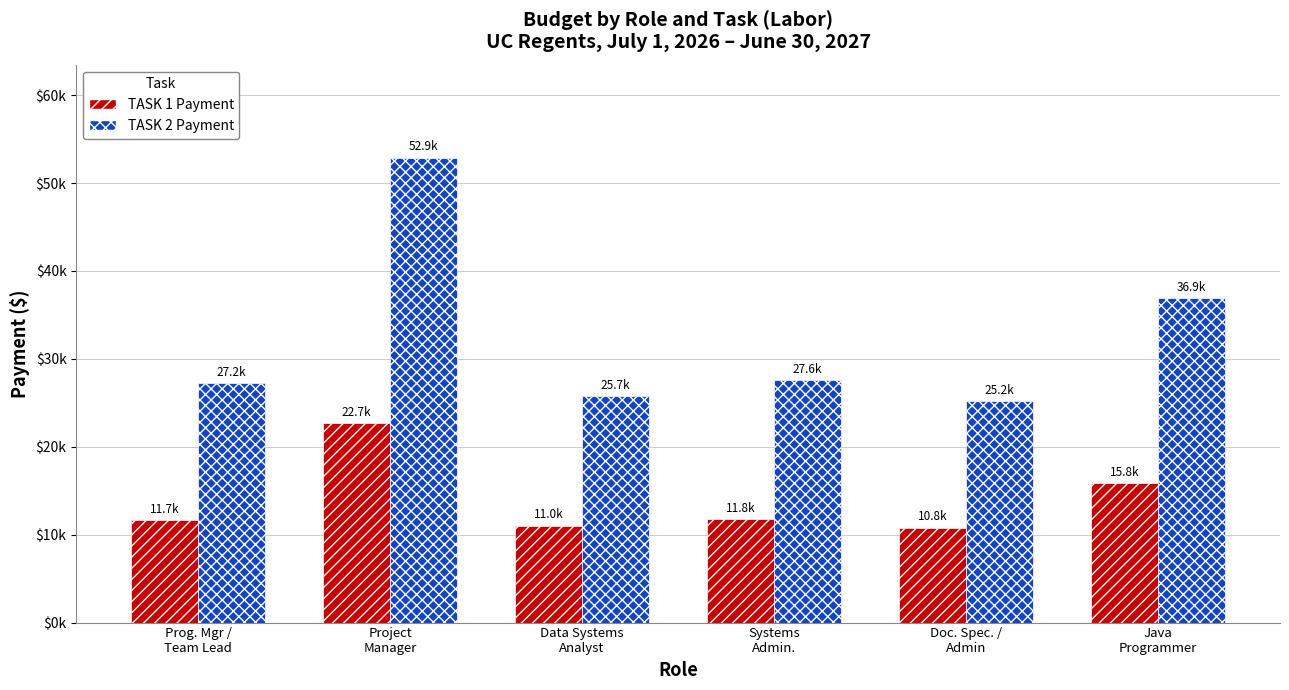

What is the value of the TASK 1 Payment bar at the 5th from the left?

10809.7